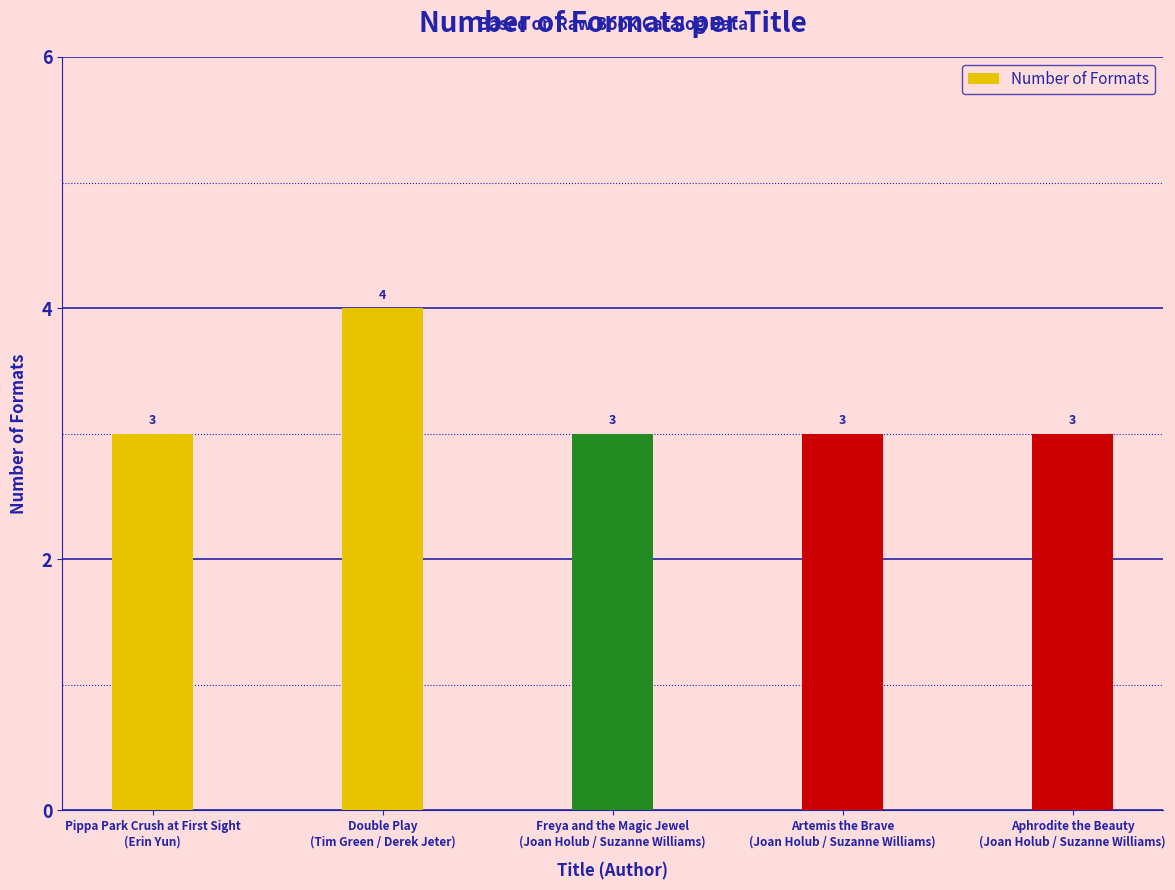

True or false: the data shows 3 at Pippa Park Crush at First Sight
(Erin Yun).

True